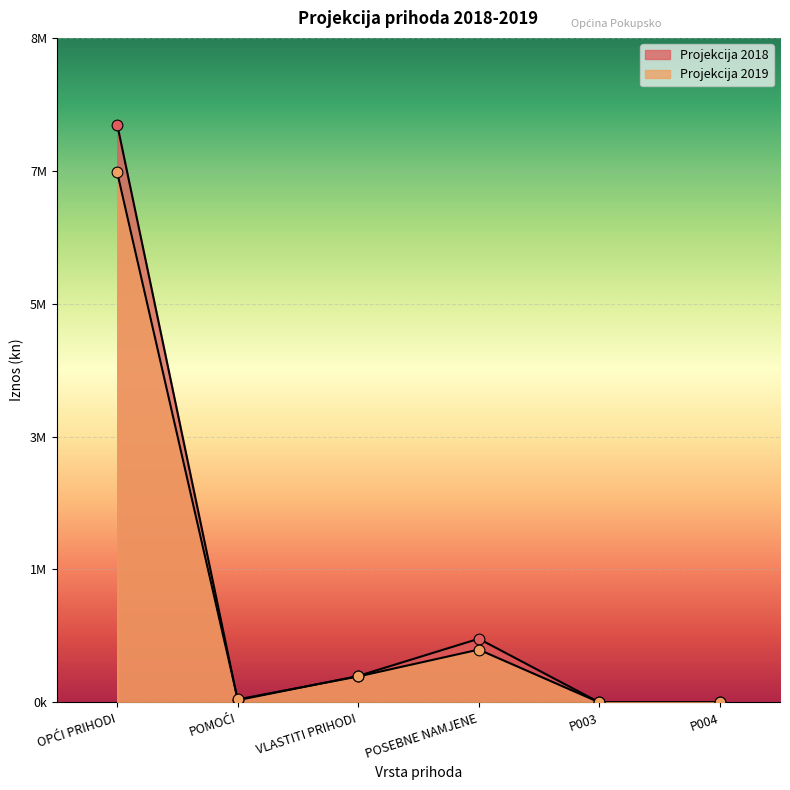

Which series contains the lowest Y value?

Projekcija 2019